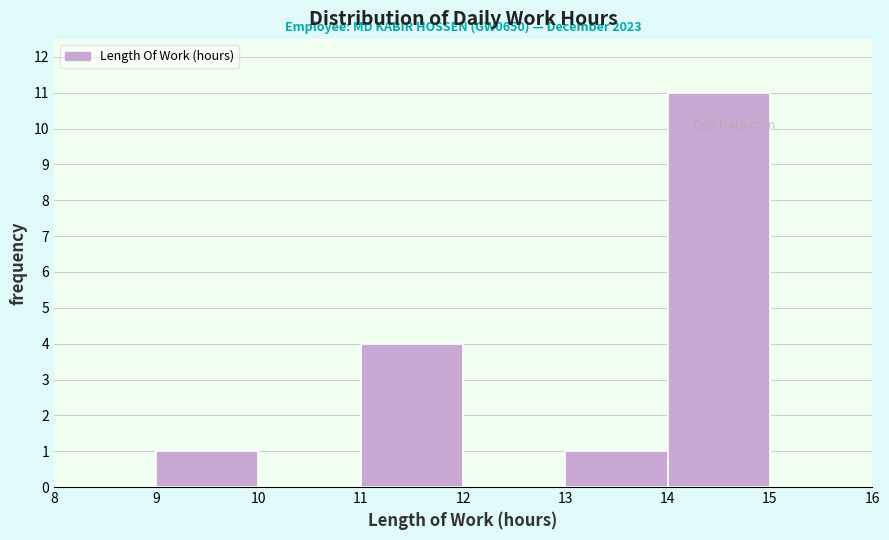

Over which range of the x-axis is the bar tallest?

14 to 15